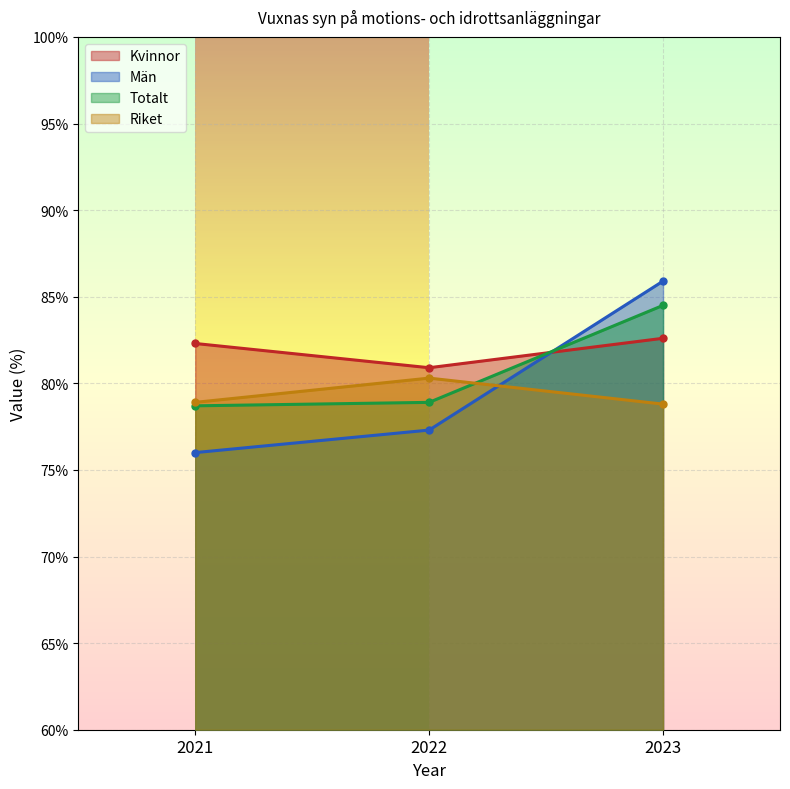

At how many categories does at least one series exceed 83?

1